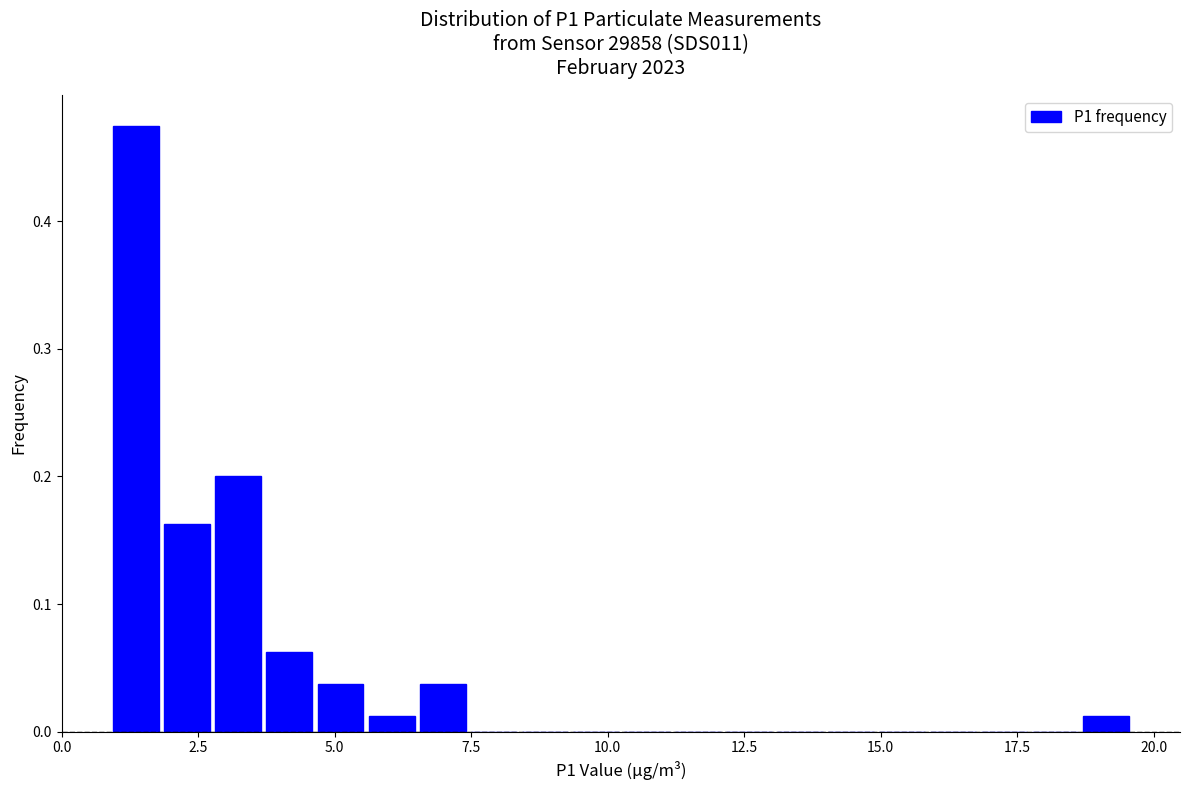

Around what value on the x-axis is the tallest bar? Give the approximate position of its centre, as read against the axis.

1.5